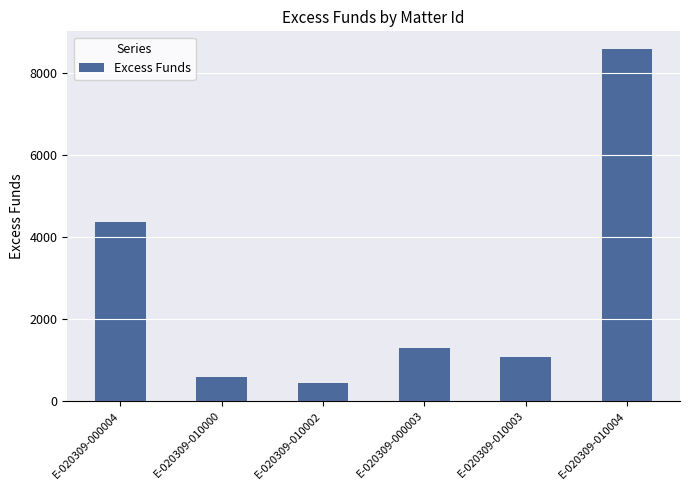

The value at E-020309-010002 is 444.2. True or false?

True